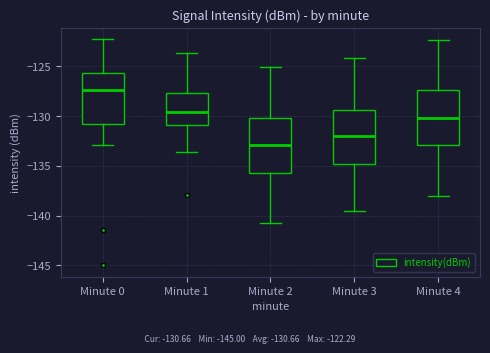

Reading left to right, read every box against the y-axis: the position of its median line, the range the box covers, and the ends of its whiskers. The values are not printed on the chart, so give them approximately, as read against the axis.

Minute 0: median -127.5, box -131.0 to -125.5, whiskers -133.0 to -122.5
Minute 1: median -129.5, box -131.0 to -127.5, whiskers -133.5 to -123.5
Minute 2: median -133.0, box -135.5 to -130.0, whiskers -141.0 to -125.0
Minute 3: median -132.0, box -135.0 to -129.5, whiskers -139.5 to -124.0
Minute 4: median -130.0, box -133.0 to -127.5, whiskers -138.0 to -122.5